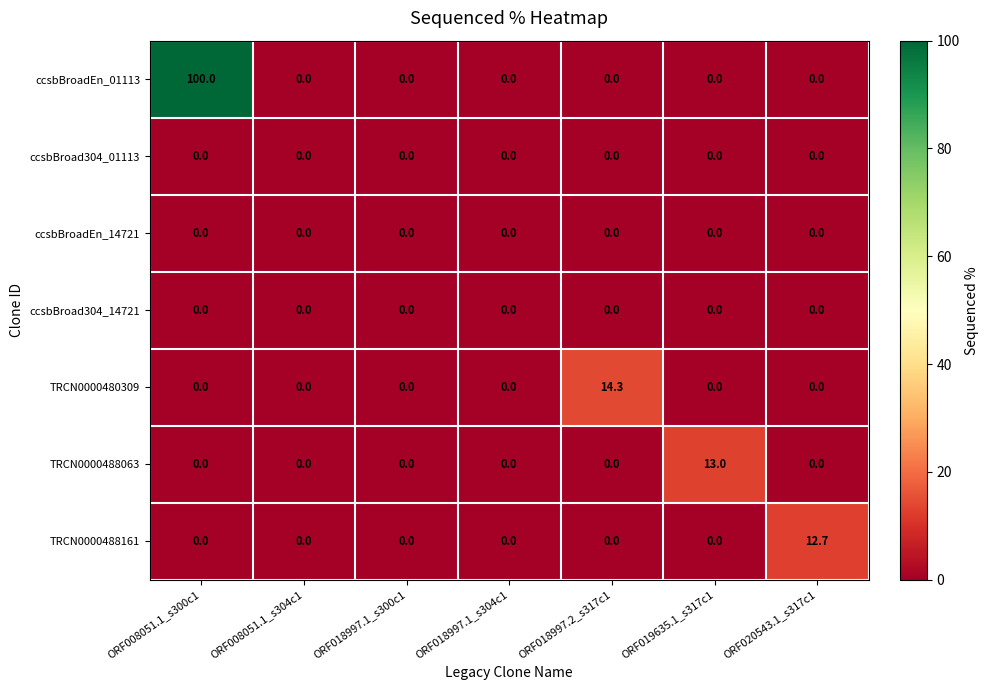

Between ORF008051.1_s300c1 and ORF018997.1_s304c1, which series saw the biggest shift?

ccsbBroadEn_01113